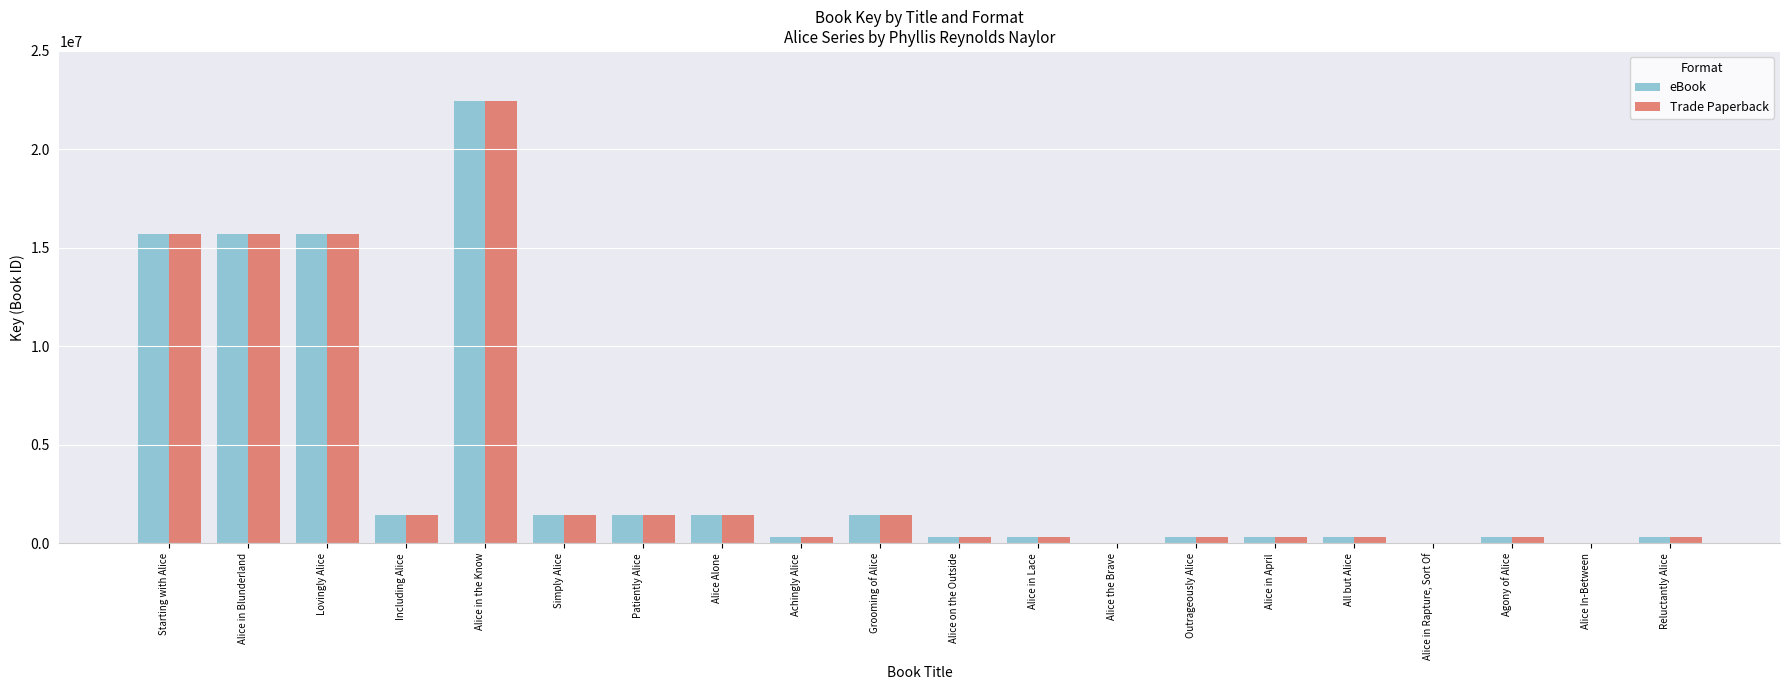

True or false: eBook has a value of 1438599 at Grooming of Alice.

True